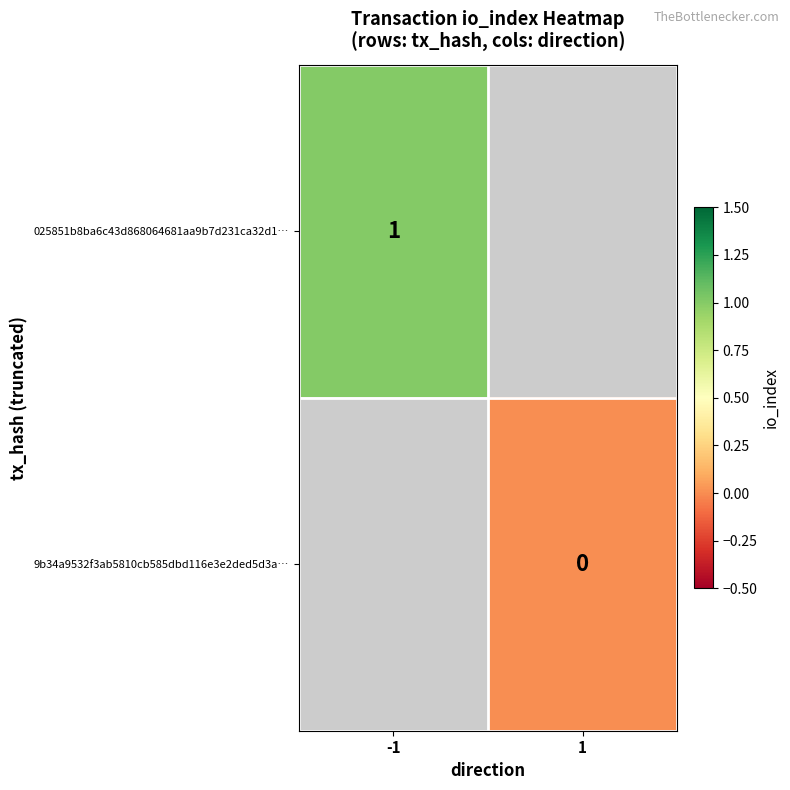

Is it true that 025851b8ba6c43d868064681aa9b7d231ca32d1… equals 2 at -1?

False